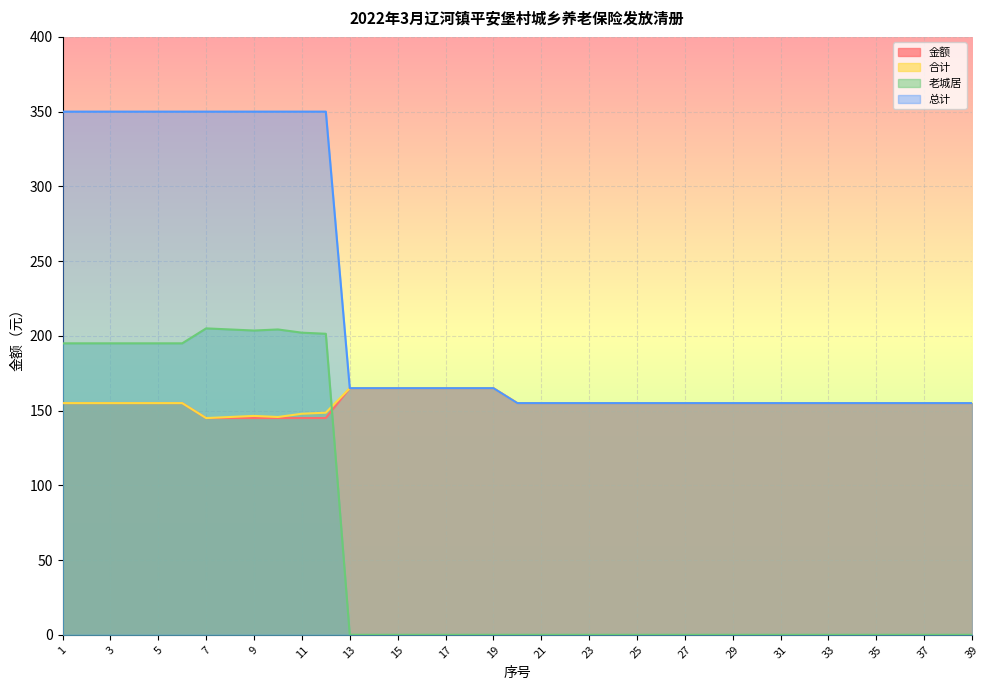

The 总计 series shows 350.0 at 7. True or false?

True